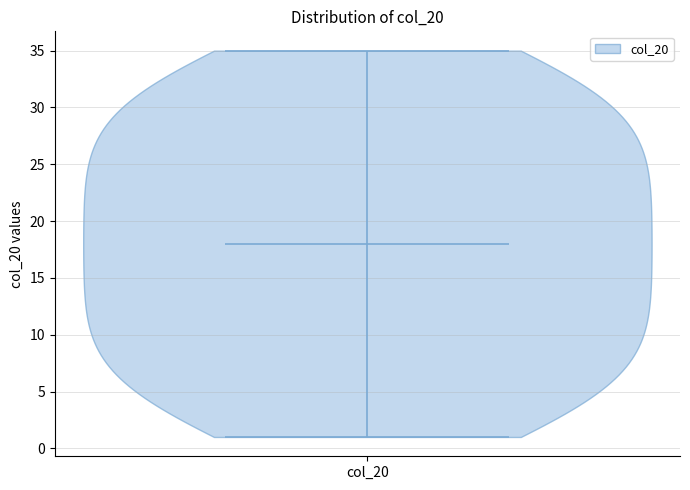

Read this violin plot against the y-axis: where its median line is, and the lowest and highest points the violin reaches. The values are not printed on the chart, so give them approximately, as read against the axis.

median line 18, lowest point 1, highest point 35